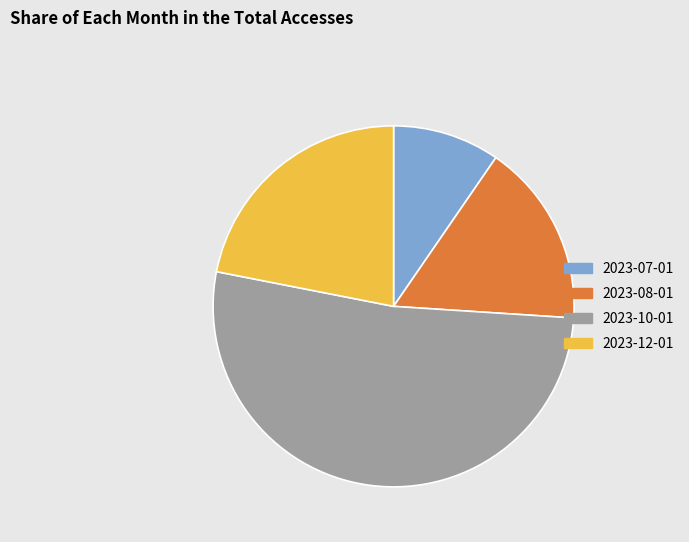

How many segments does this pie chart have?

4